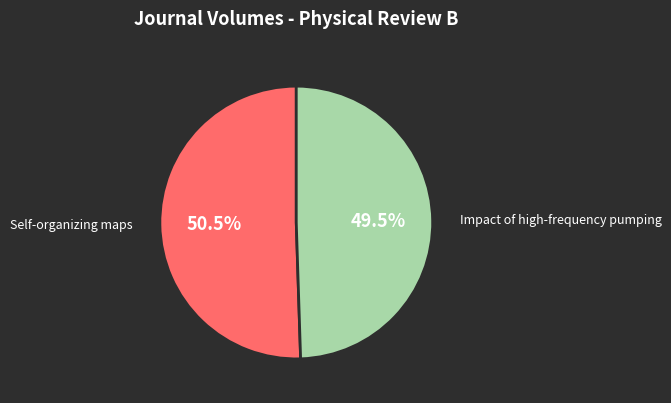

Does any single category account for the majority?

Yes